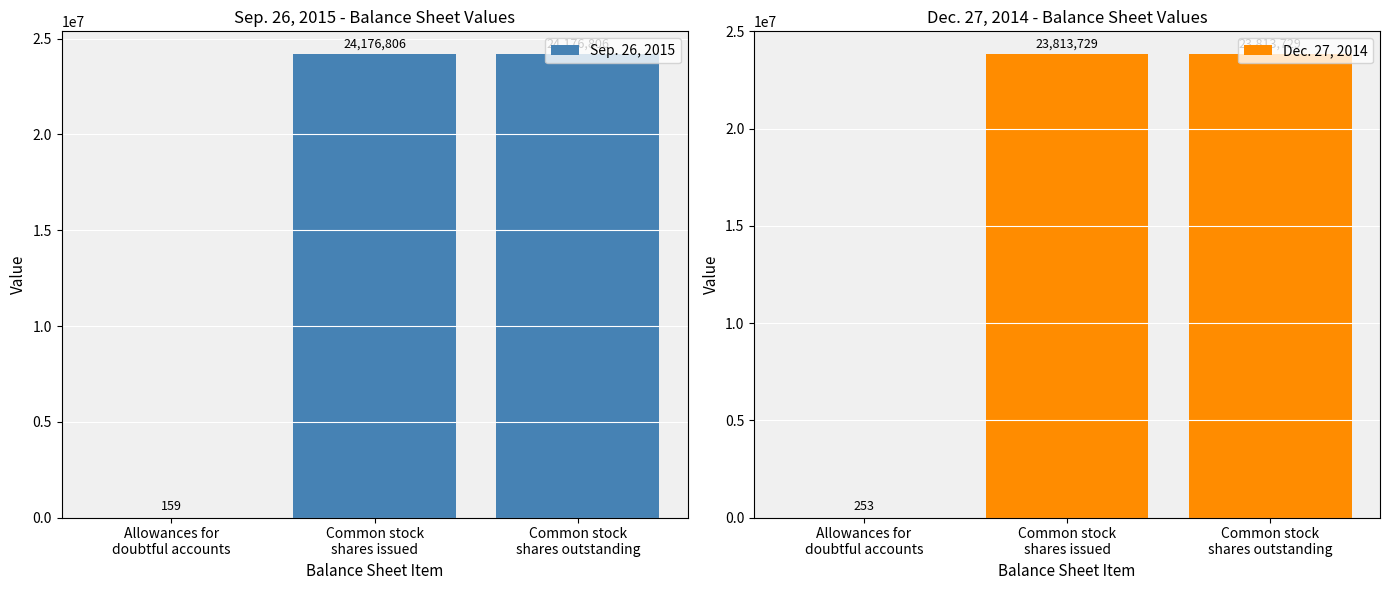

Which category has the highest value across all series?

Common stock
shares issued